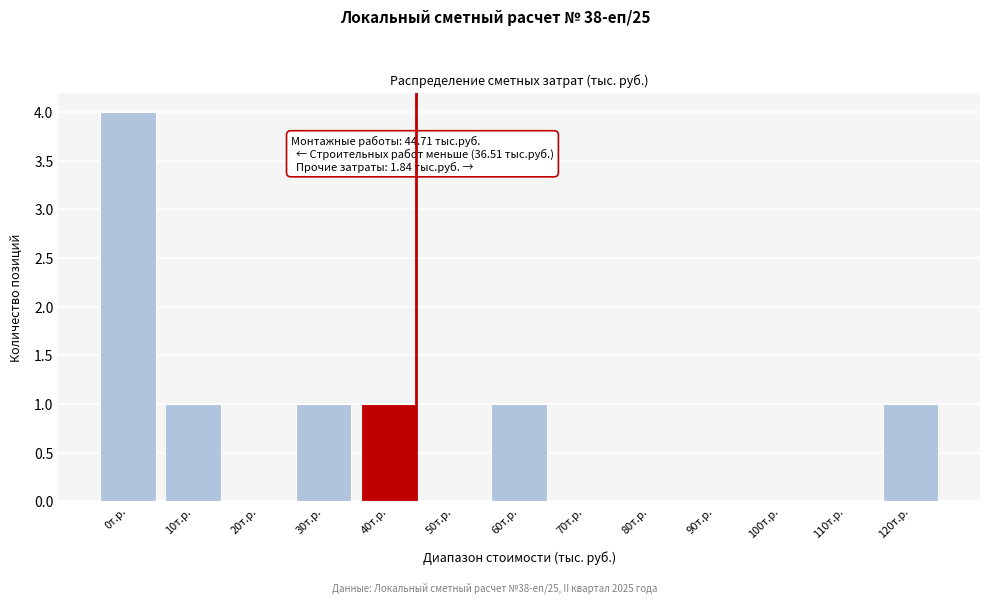

Reading left to right, transcribe all the data shown in this chart.

0т.р.=4	10т.р.=1	20т.р.=0	30т.р.=1	40т.р.=1	50т.р.=0	60т.р.=1	70т.р.=0	80т.р.=0	90т.р.=0	100т.р.=0	110т.р.=0	120т.р.=1